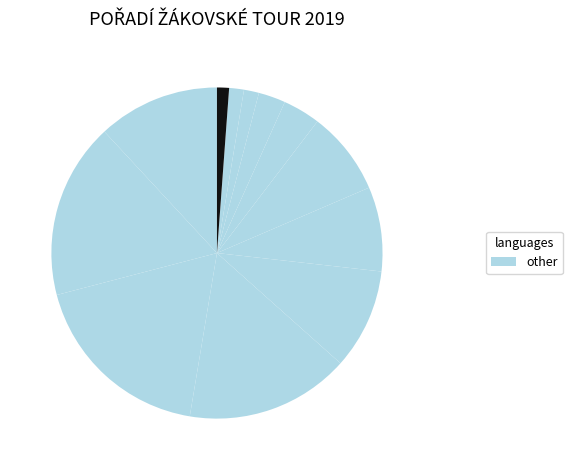

How many slices are in this pie chart?

12